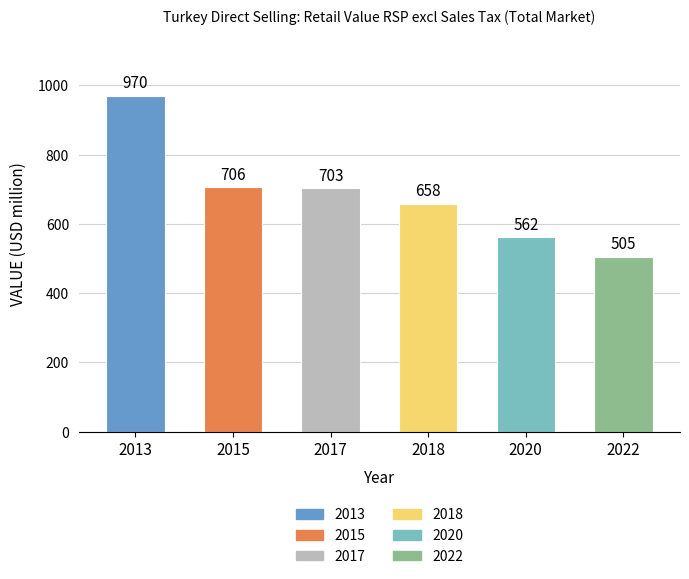

List the labels in order of value, largest first.

2013, 2015, 2017, 2018, 2020, 2022